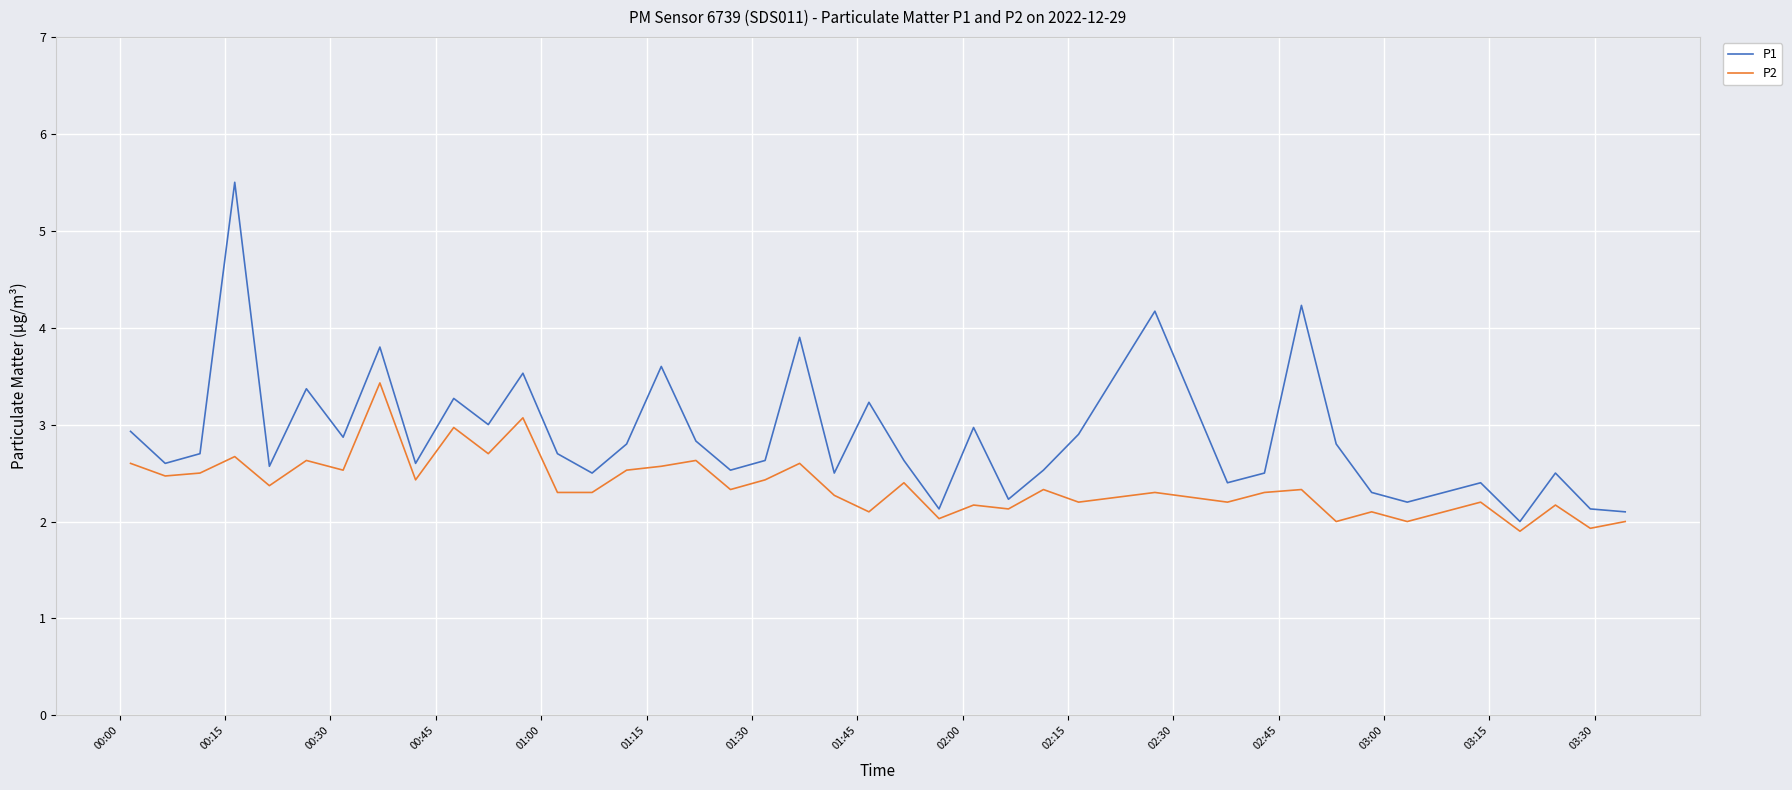

What is the difference between the maximum and minimum values in the P1 series?

3.5